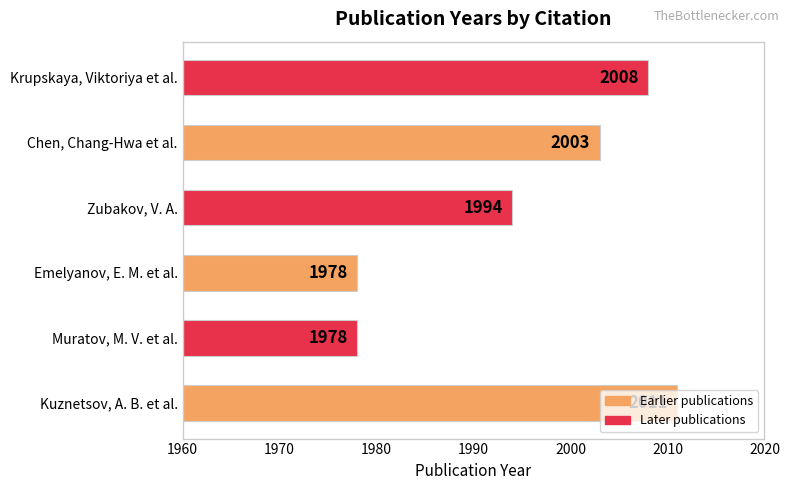

True or false: the data shows 2854 at Krupskaya, Viktoriya et al..

False